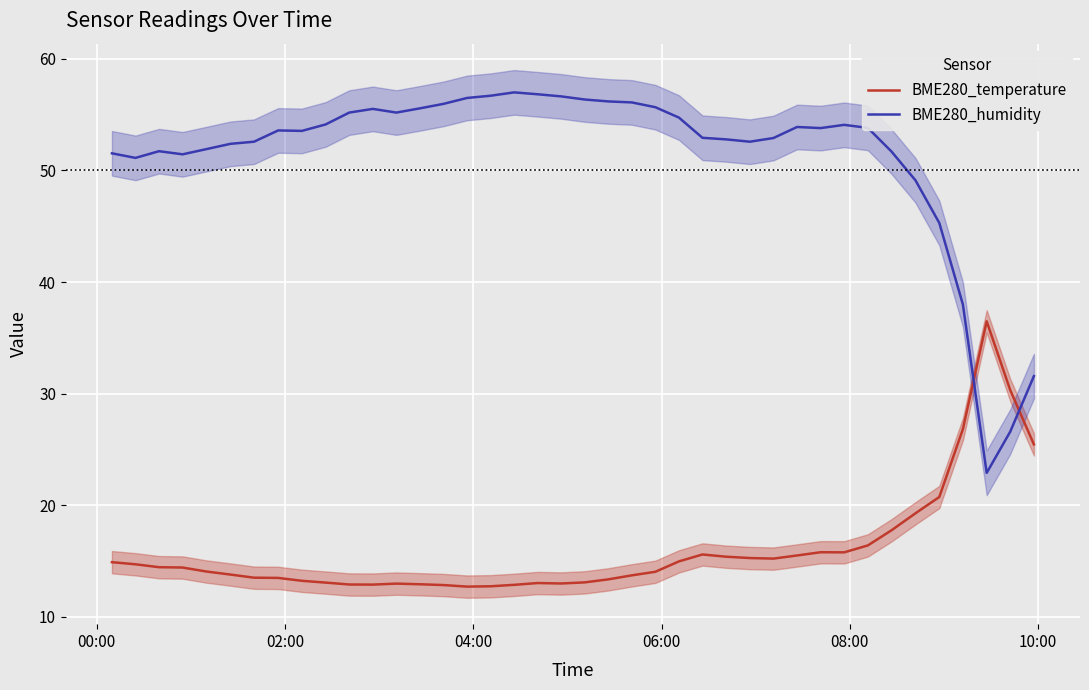

Count the number of categories in the chart.

40